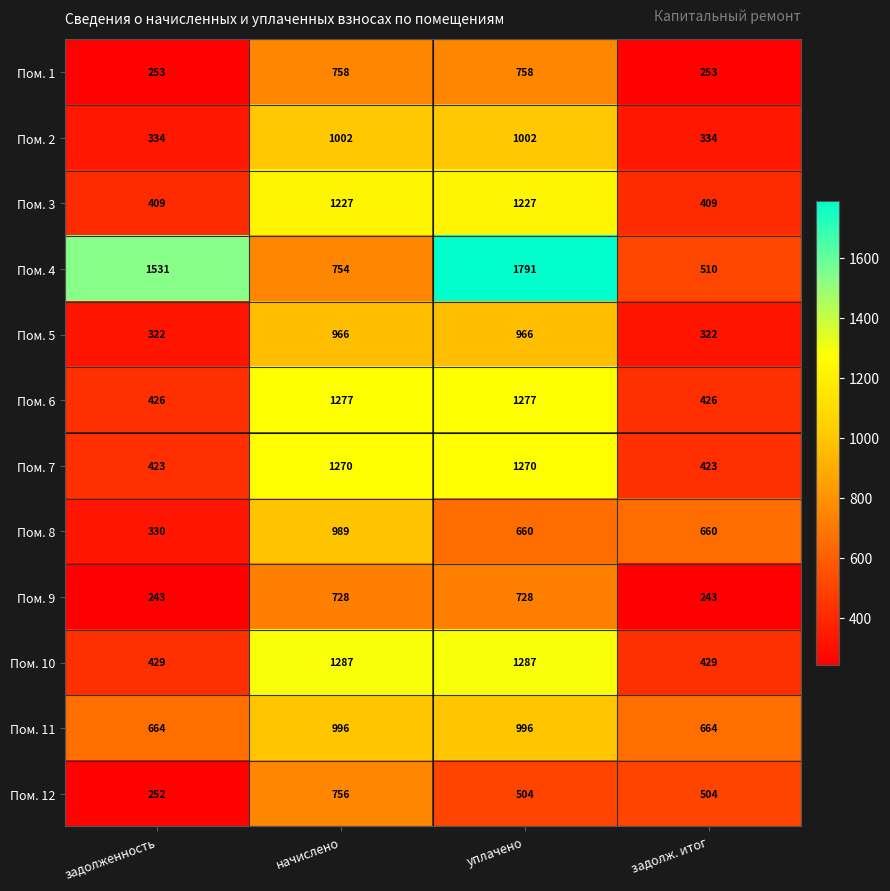

At which category is the sum across all series the highest?

уплачено